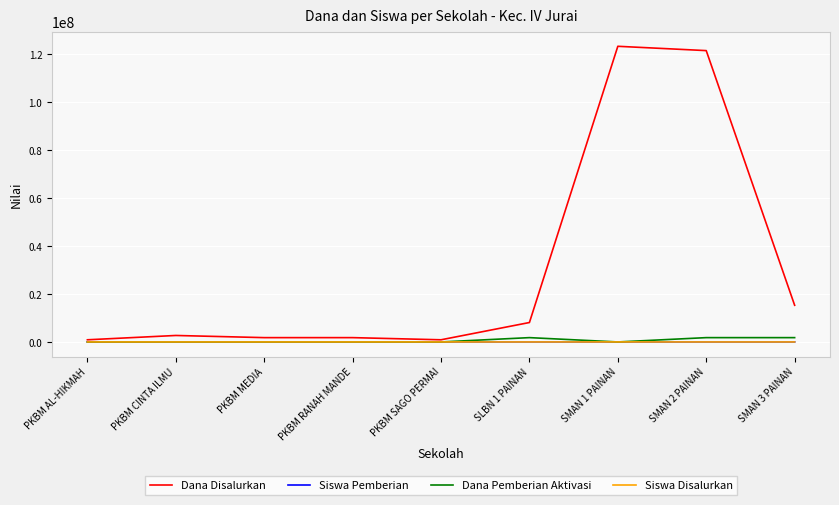

Count the number of categories in the chart.

9